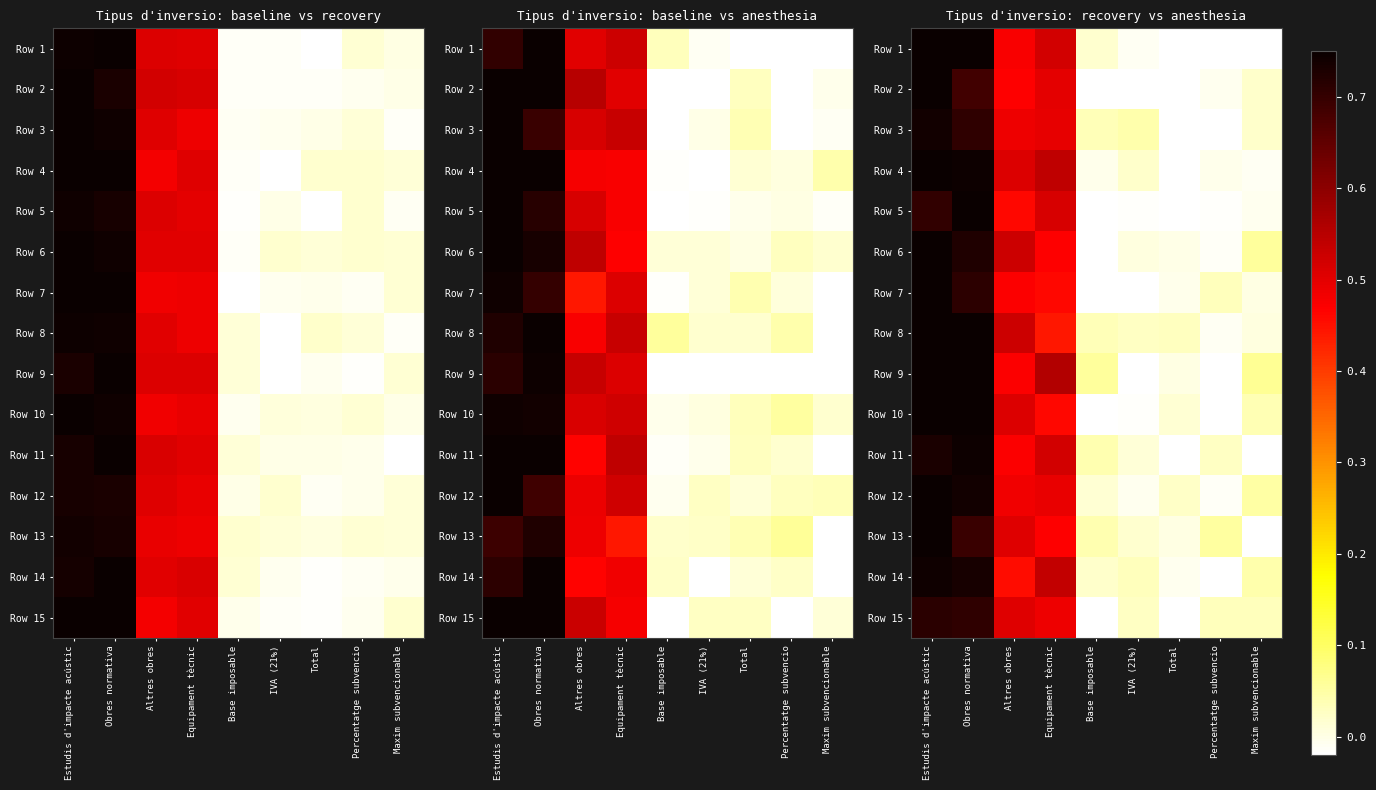

How many negative values does the Row 6 series have?

3